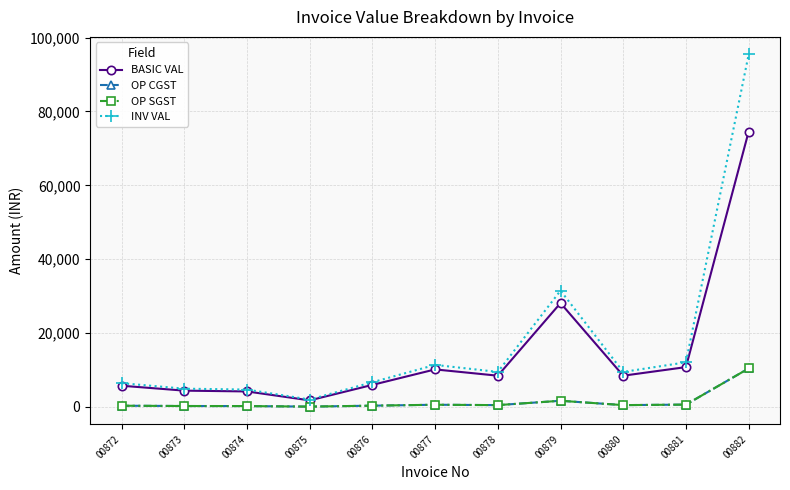

Does the chart have visible grid lines?

Yes